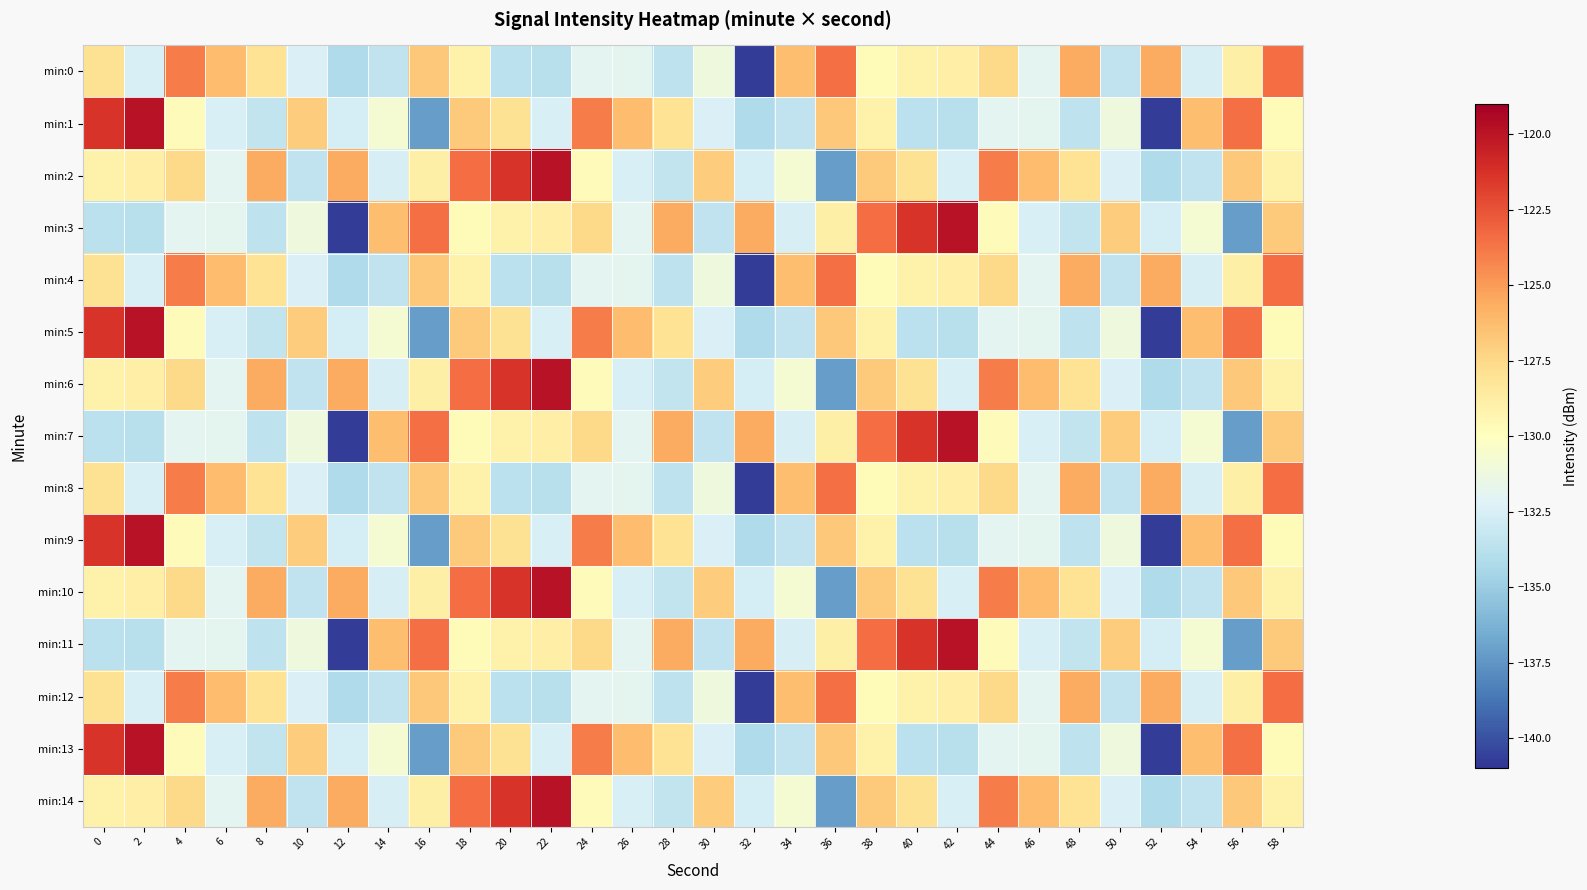

What is the minimum value shown in the chart?

-140.7